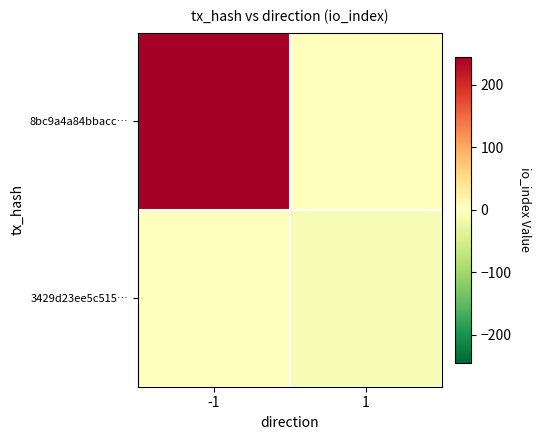

Reading left to right, list all the values displayed in this chart.

8bc9a4a84bbacc…: -1=245	1=0
3429d23ee5c515…: -1=0	1=-10